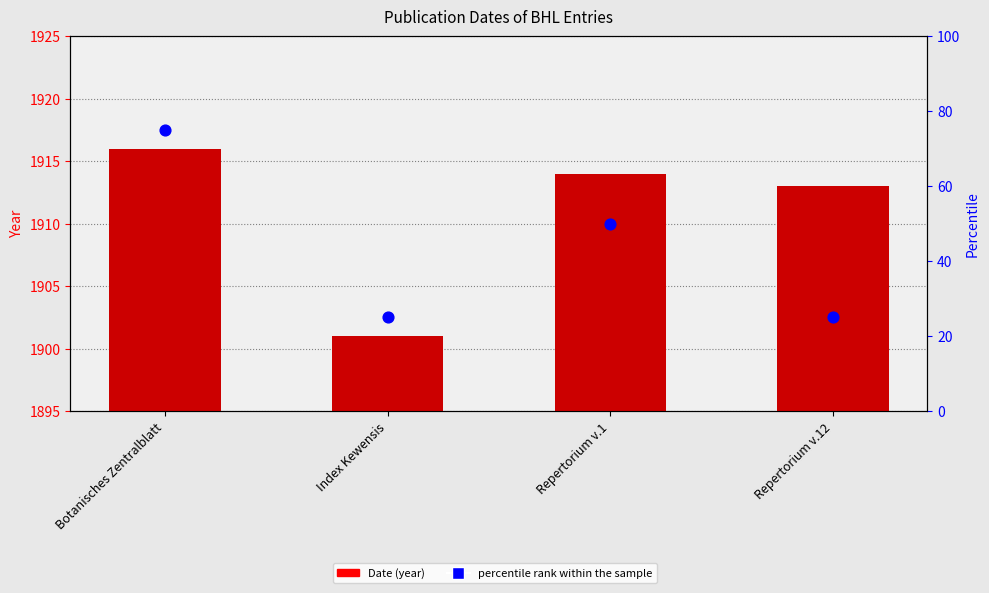

Which series has the largest total across all categories?

Date